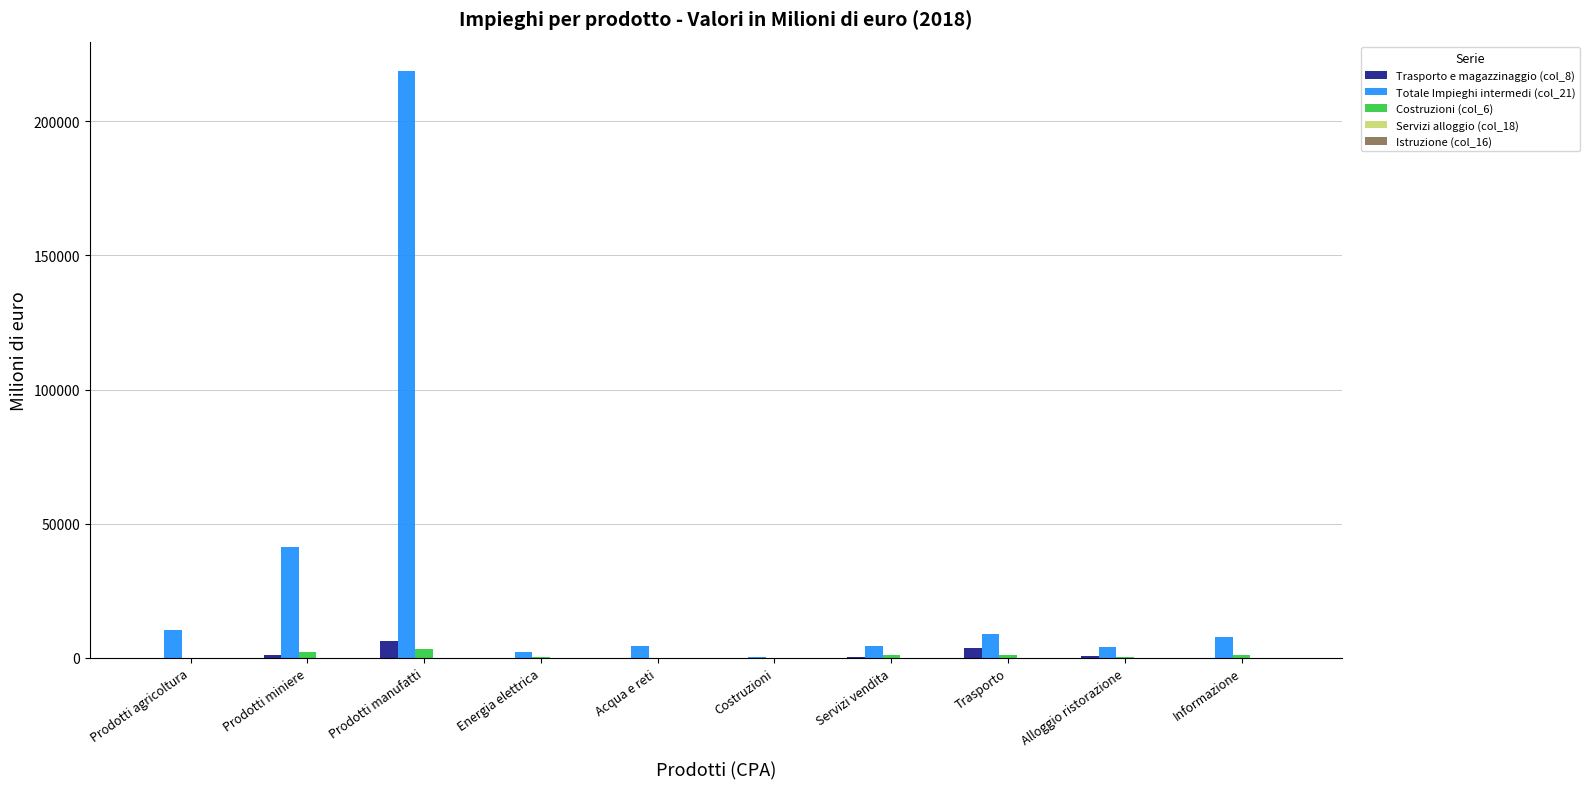

What is the total value across all series at Prodotti agricoltura?

10603.6